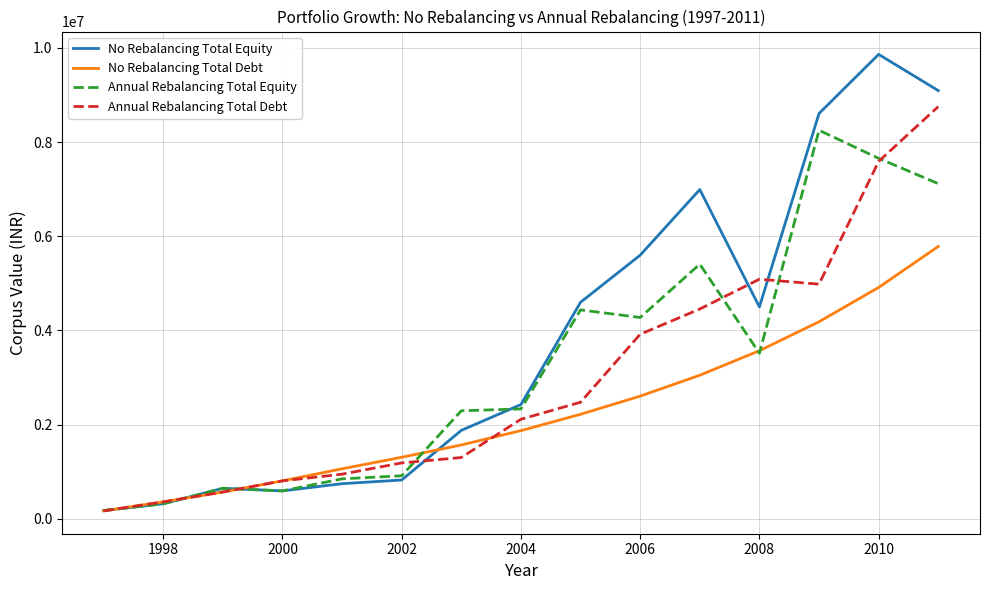

Which series has the largest range (max minus min)?

No Rebalancing Total Equity